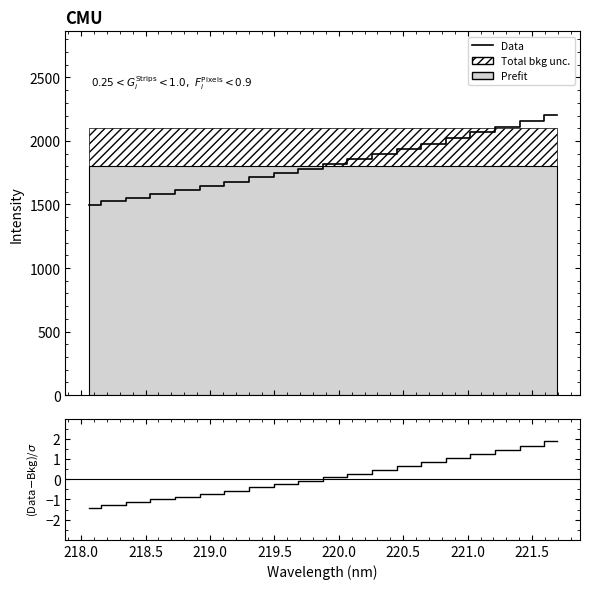

How many data points in Data are less than 1819?

10